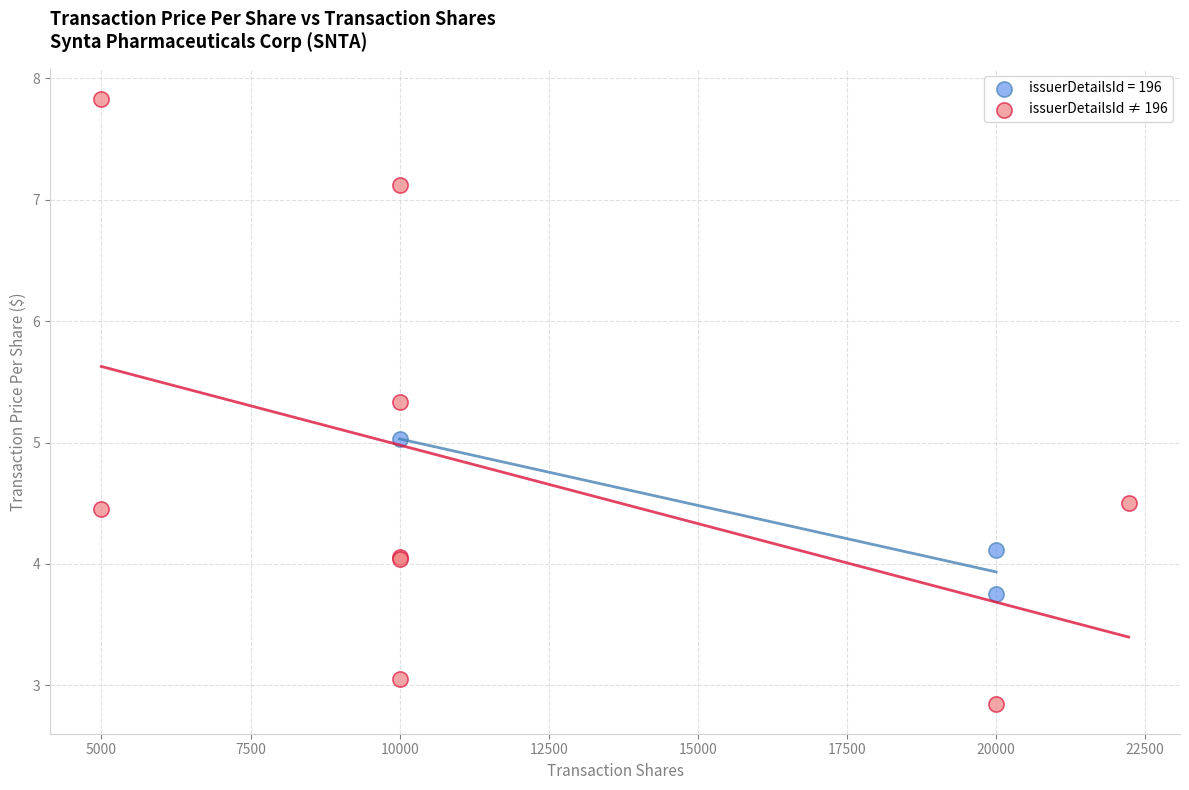

Which series reaches the maximum Y coordinate?

issuerDetailsId ≠ 196